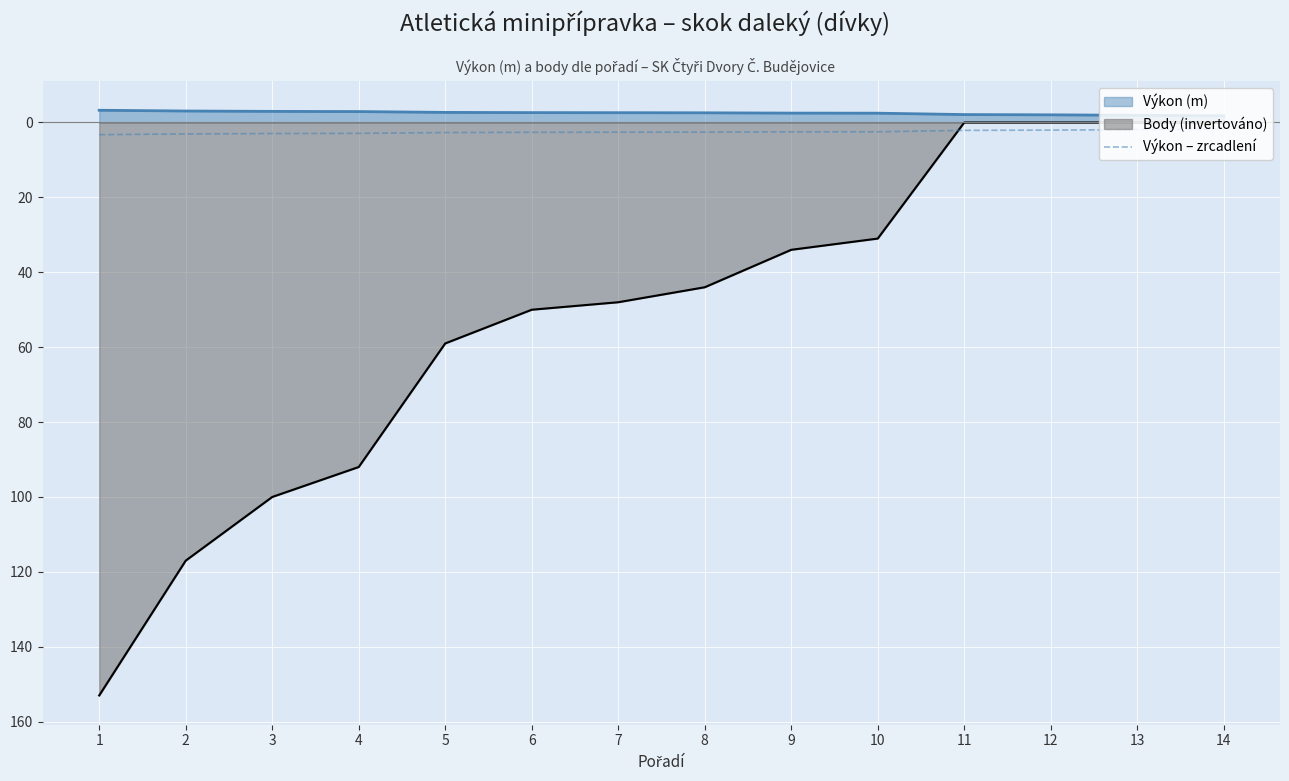

What is the difference between the maximum and second lowest values?

1.3